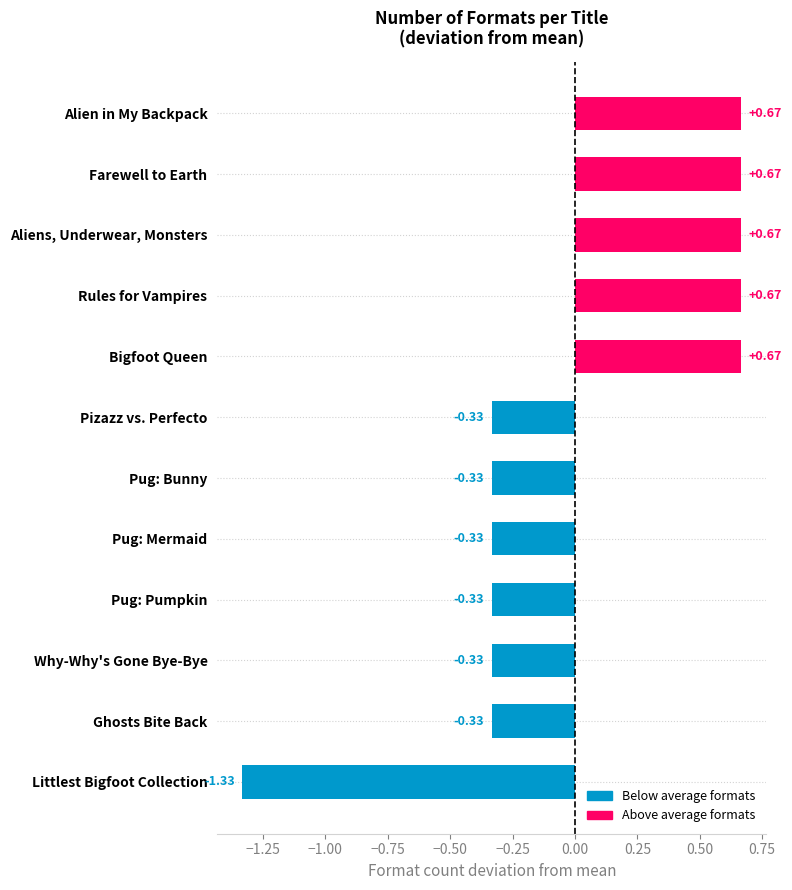

What is the change in value from Pug: Pumpkin to Bigfoot Queen?

+1.0